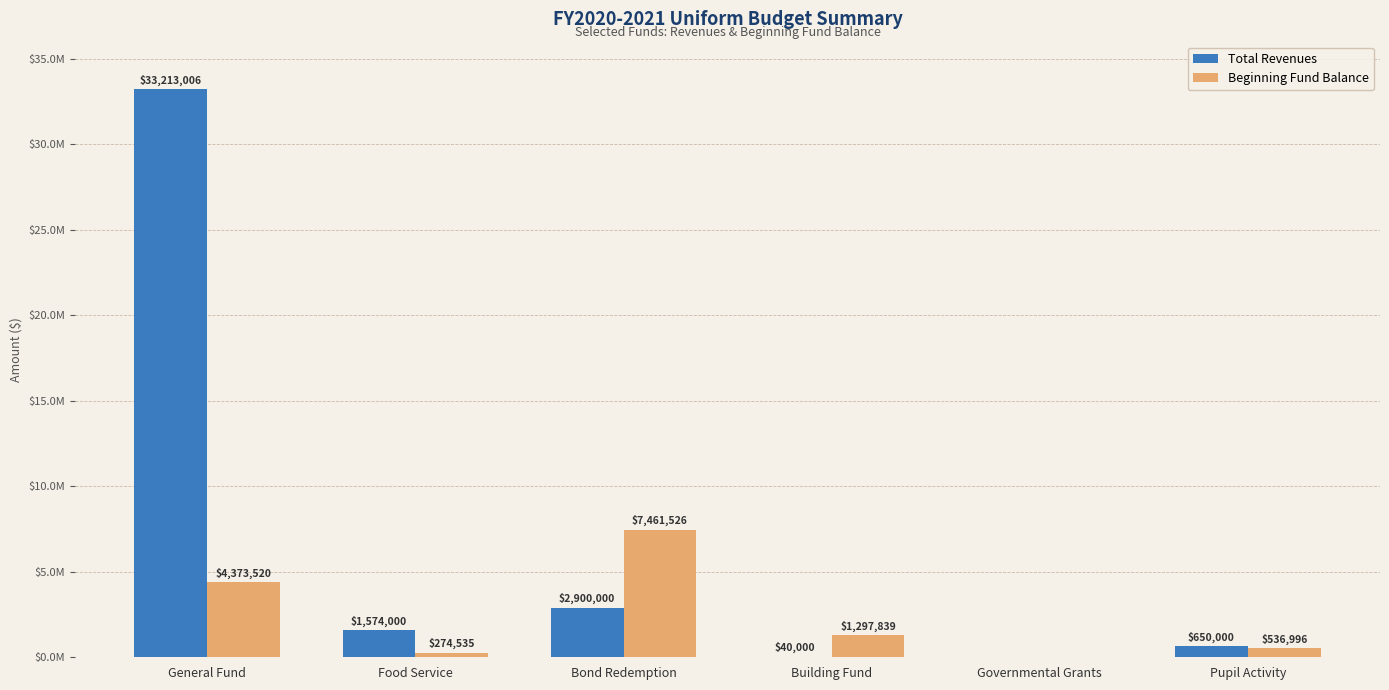

What are all the series names shown in the legend?

Total Revenues, Beginning Fund Balance